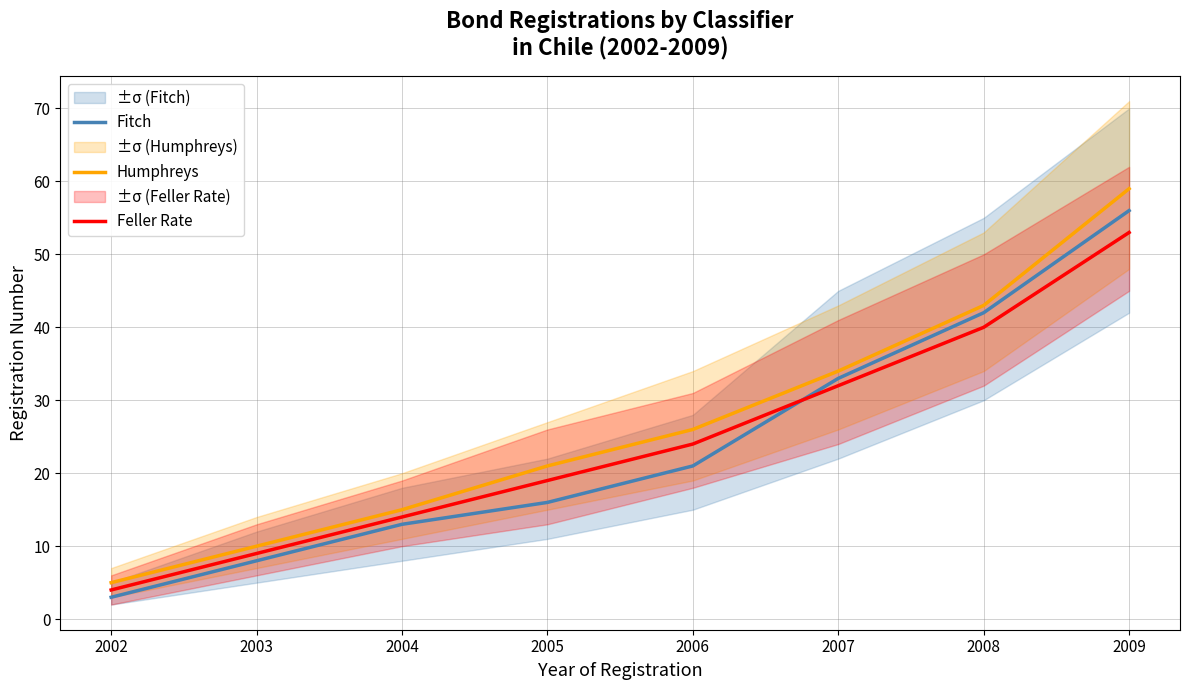

Reading left to right, extract all data points from this chart.

Fitch: 2002=3	2003=8	2004=13	2005=16	2006=21	2007=33	2008=42	2009=56
Humphreys: 2002=5	2003=10	2004=15	2005=21	2006=26	2007=34	2008=43	2009=59
Feller Rate: 2002=4	2003=9	2004=14	2005=19	2006=24	2007=32	2008=40	2009=53